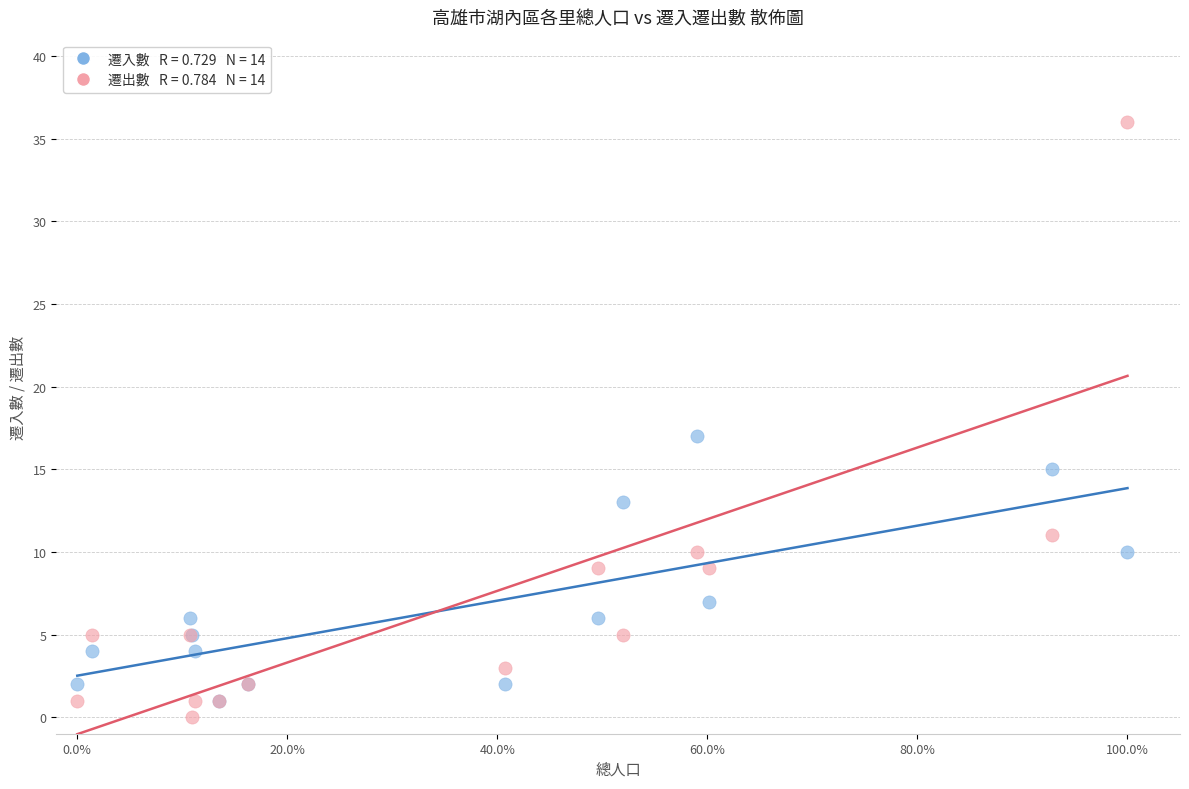

Across all series, what Y value is closest to 18?

17